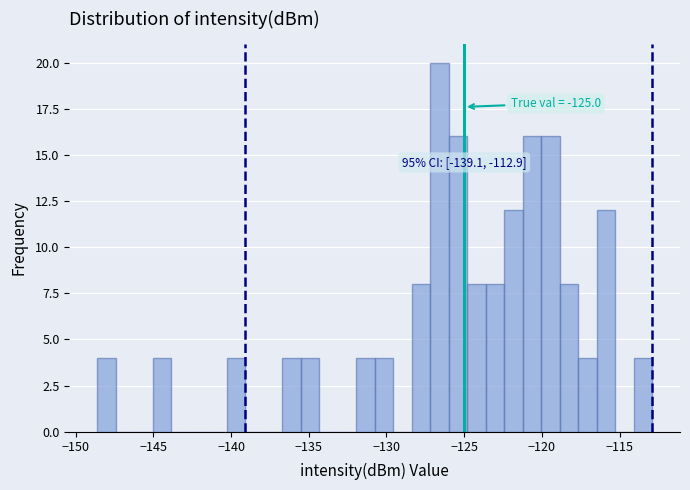

Around what value on the x-axis is the tallest bar? Give the approximate position of its centre, as read against the axis.

-126.5